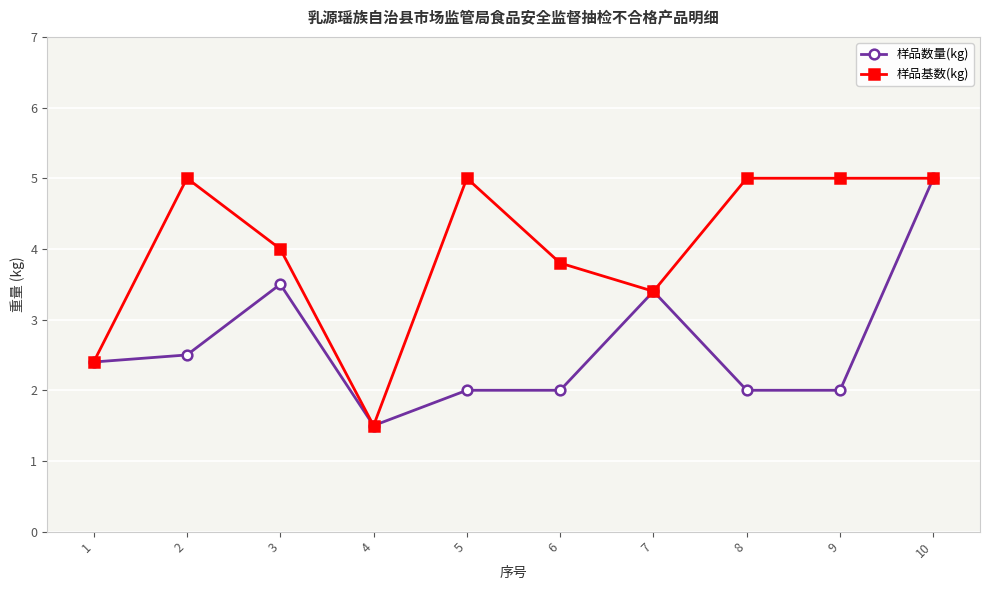

Rank the series by their average value, from lowest to highest.

样品数量(kg), 样品基数(kg)